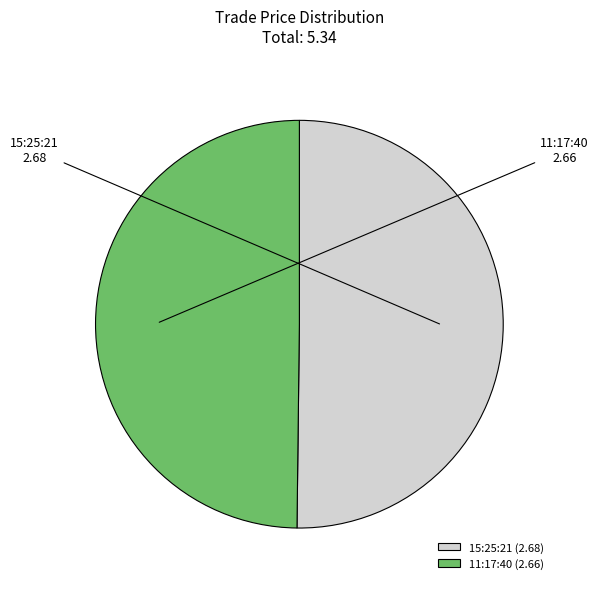

Approximately how many times larger is the value at 15:25:21 compared to 11:17:40?

1.0